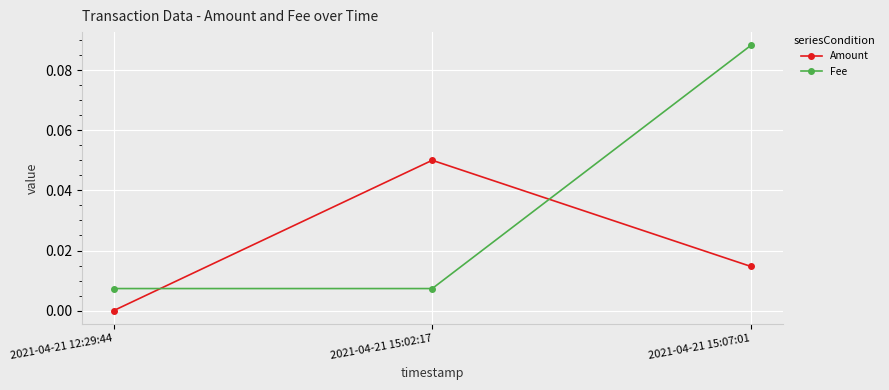

At which category does the chart reach its minimum across all series?

2021-04-21 12:29:44